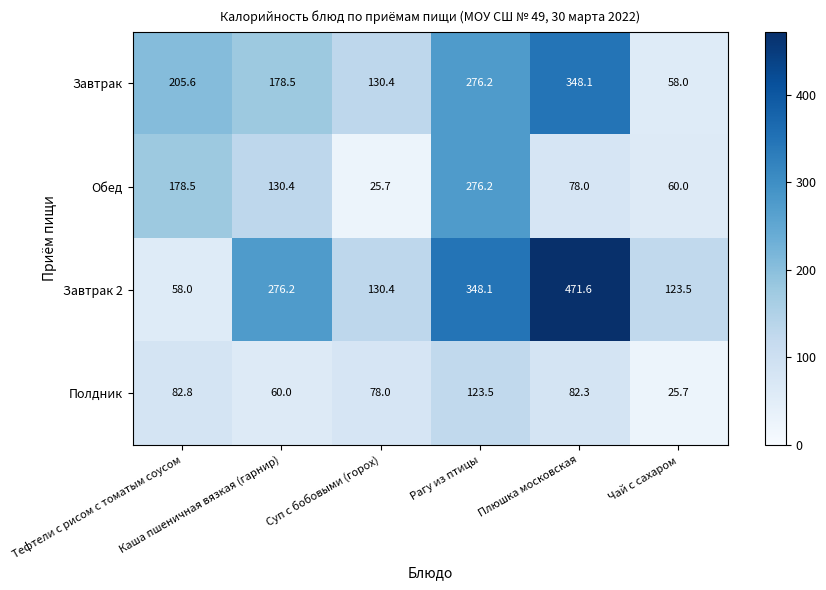

What is the minimum value shown in the chart?

25.7